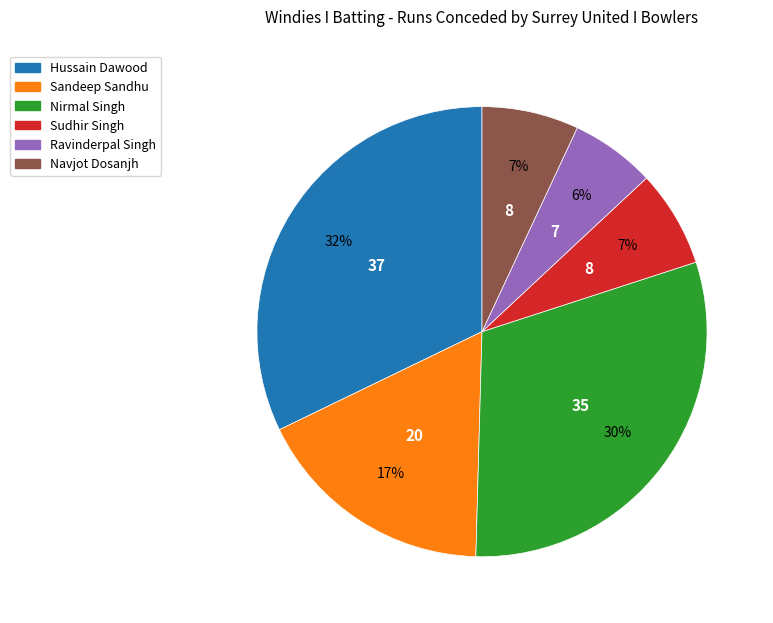

To the nearest percent, what is the difference between the largest and smallest slice percentages?

26%